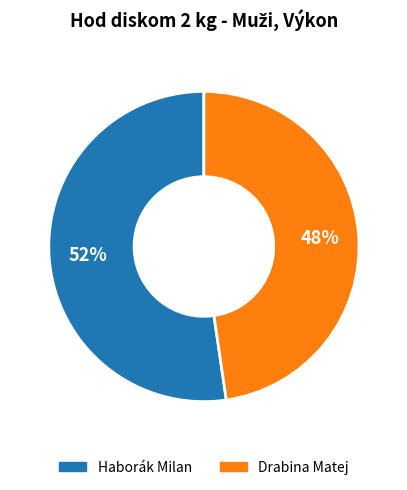

To the nearest percent, what is the average slice percentage?

50%